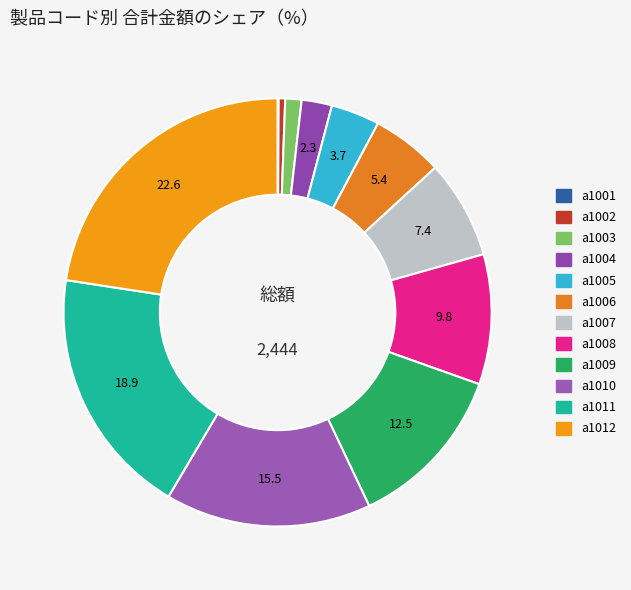

True or false: a1007 accounts for 22% of the total.

False